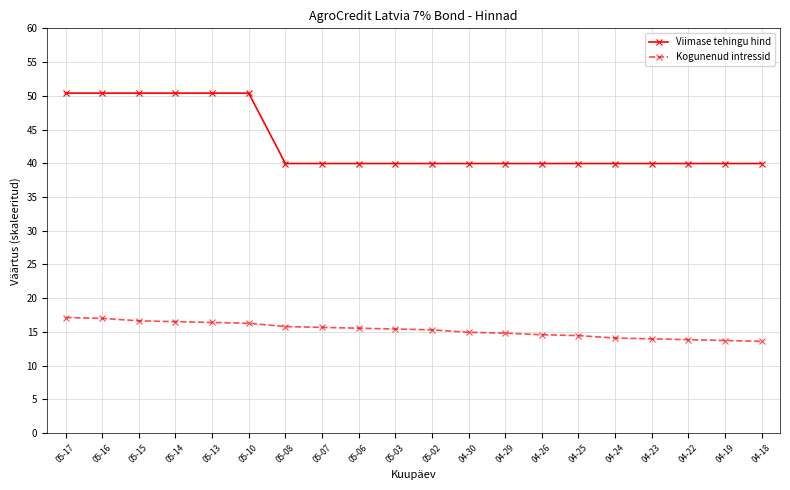

What is the approximate value of Kogunenud intressid at 05-06?

15.6